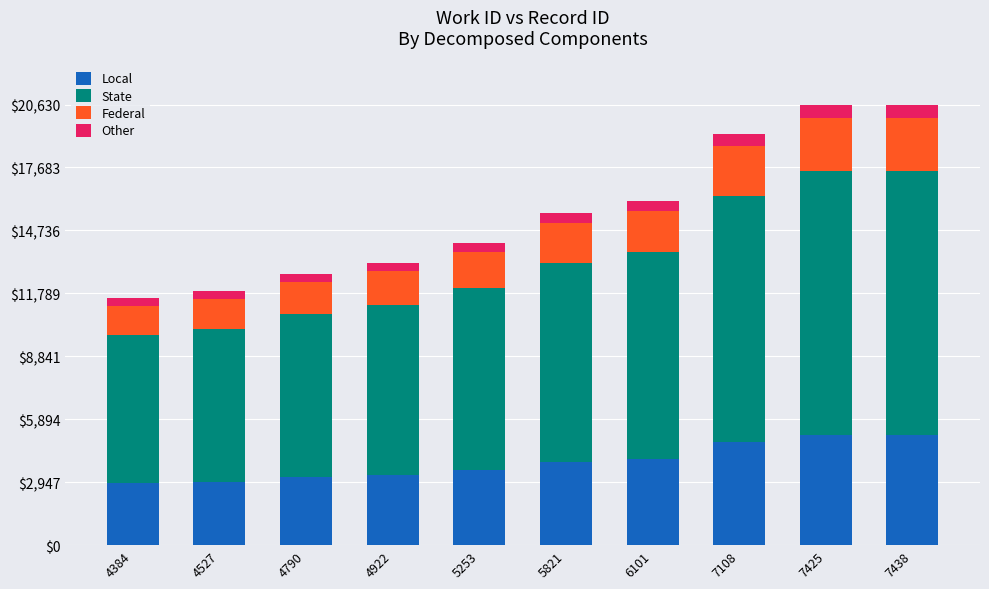

What is the total value across all series at 7438?

20630.0